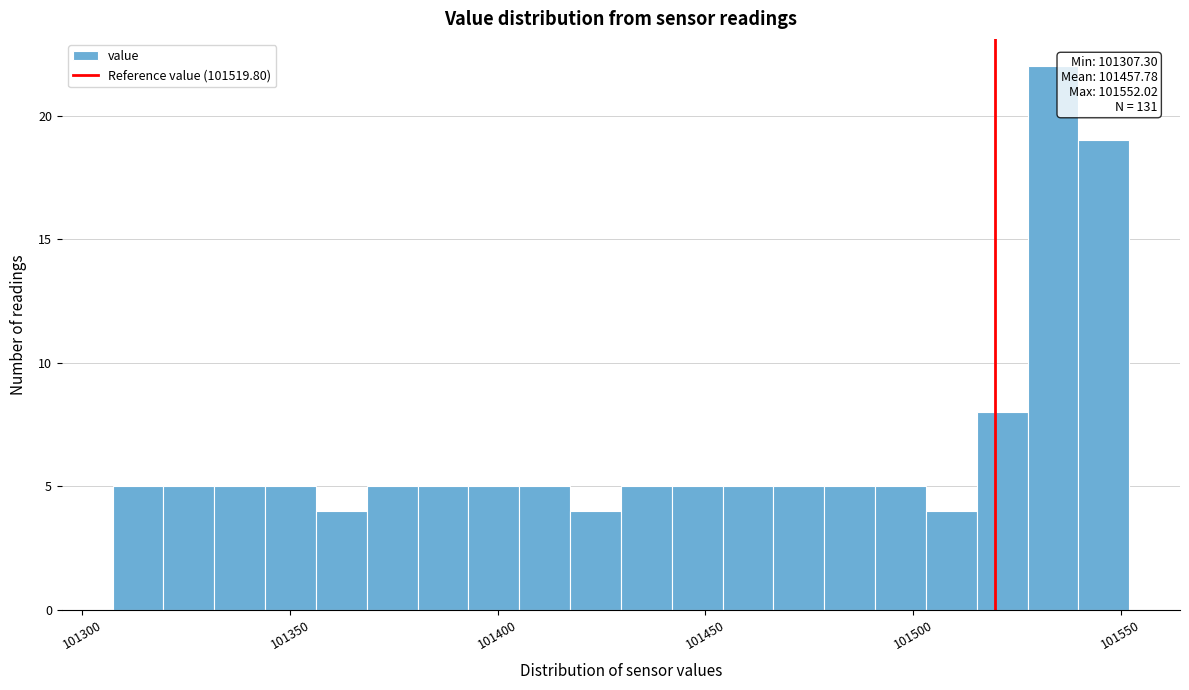

Read against the x-axis, roughly where is the centre of the tallest bar?

101535